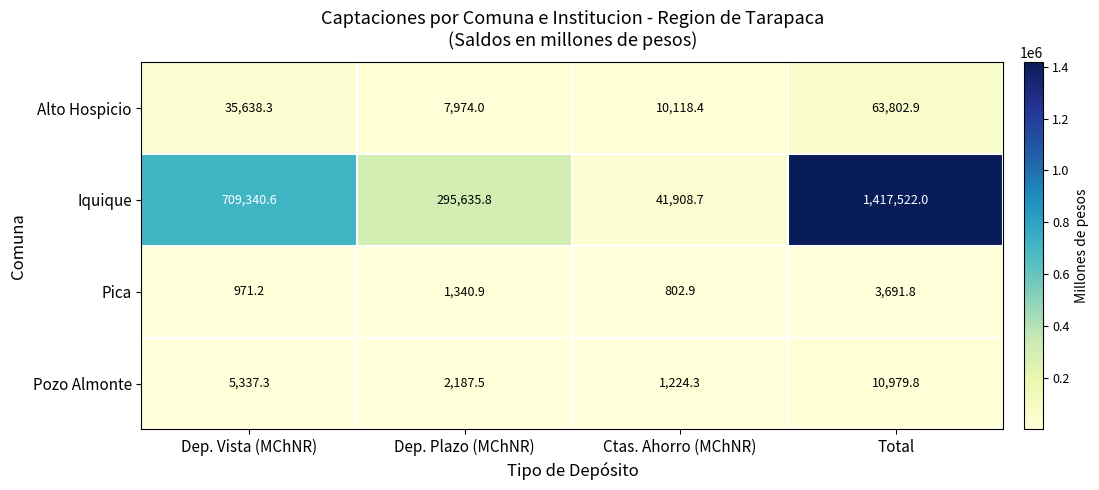

The value of Pozo Almonte at Dep. Plazo (MChNR) is 2187.5. True or false?

True